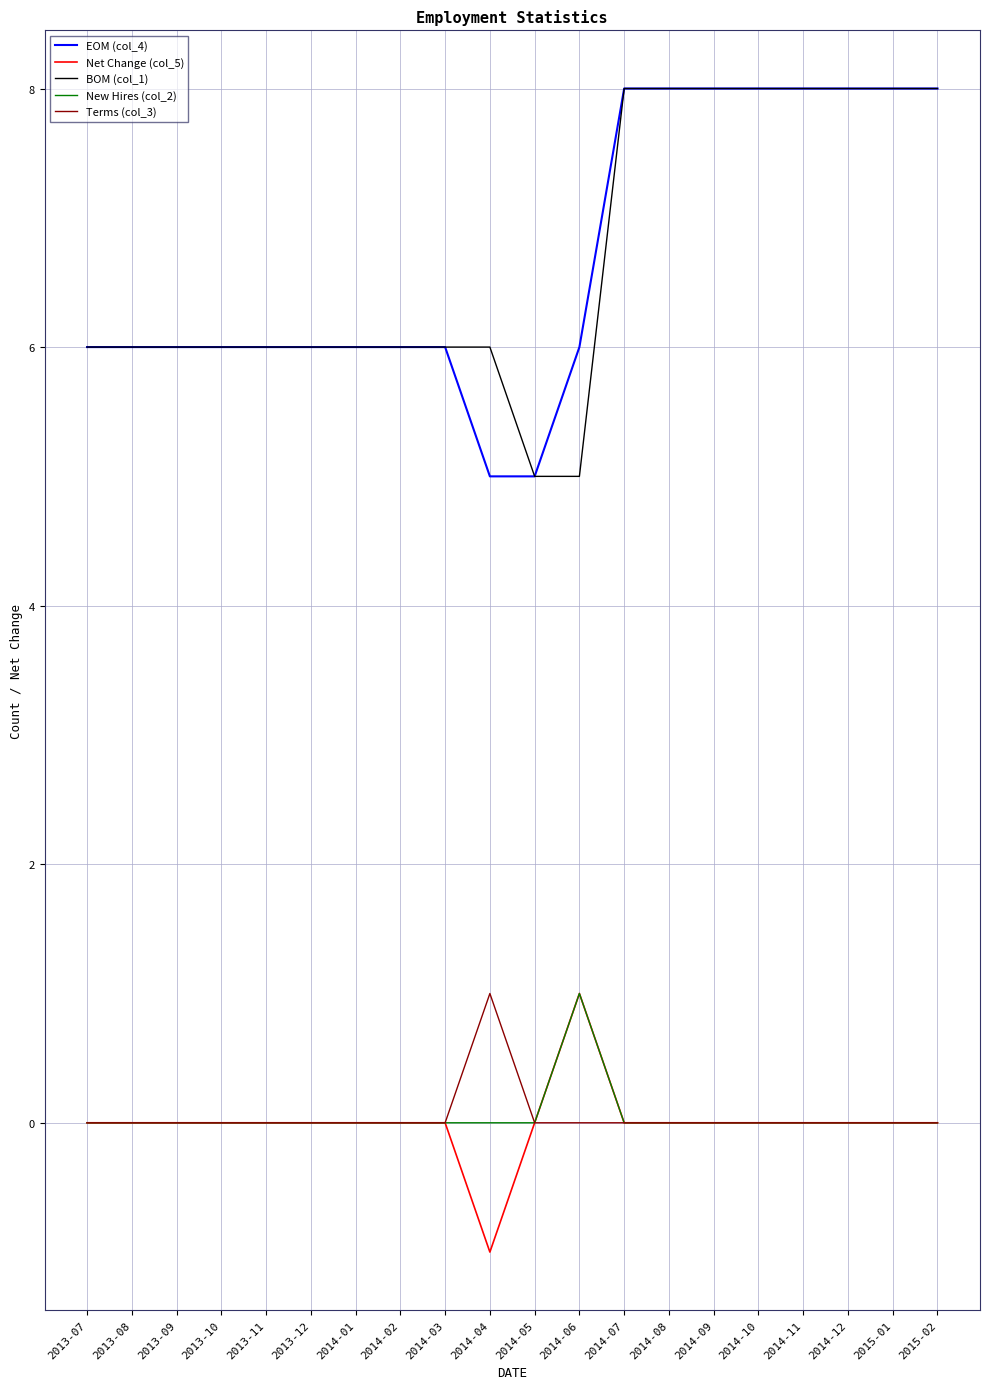

The BOM (col_1) series shows 2 at 2014-04. True or false?

False